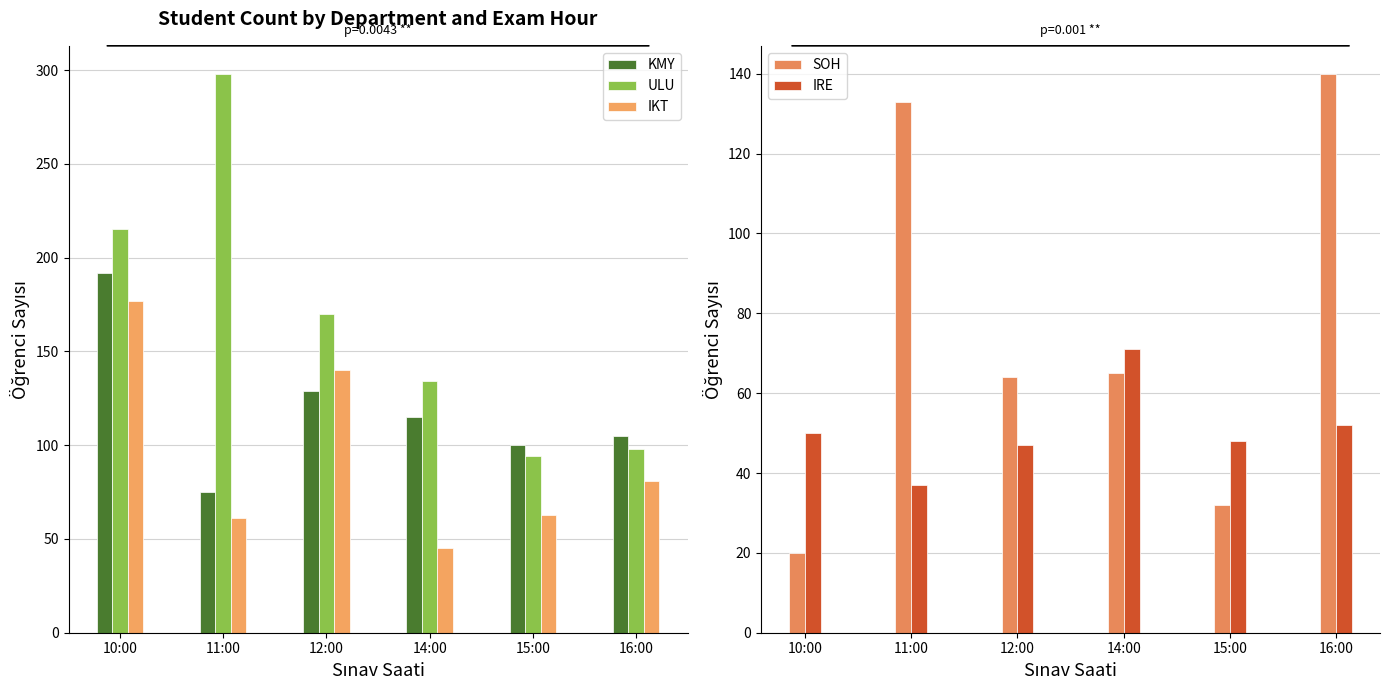

The value of IRE at 12:00 is 47. True or false?

True